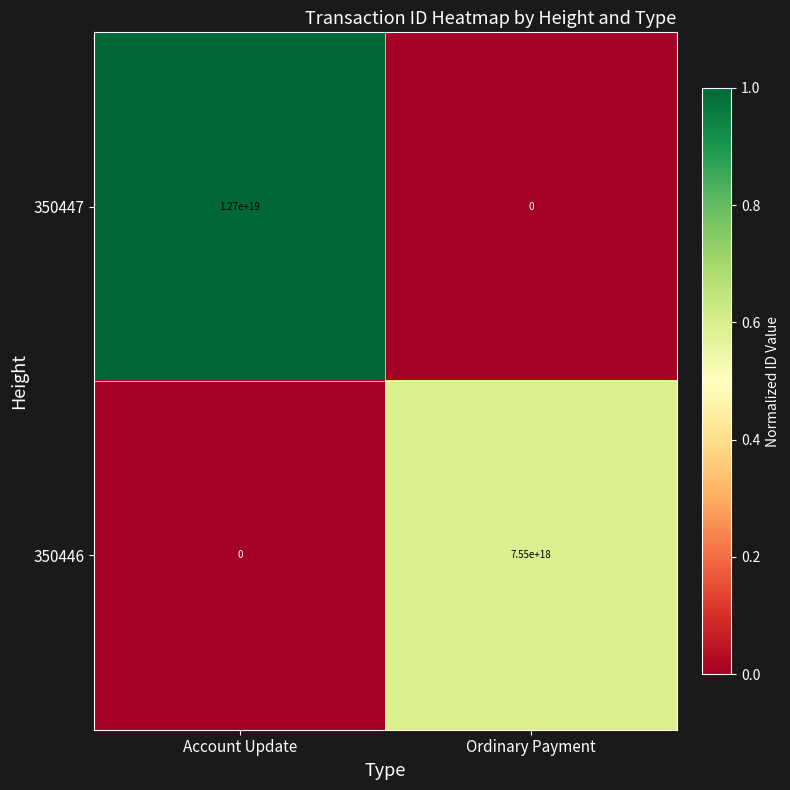

At which label does 350447 reach its peak?

Account Update